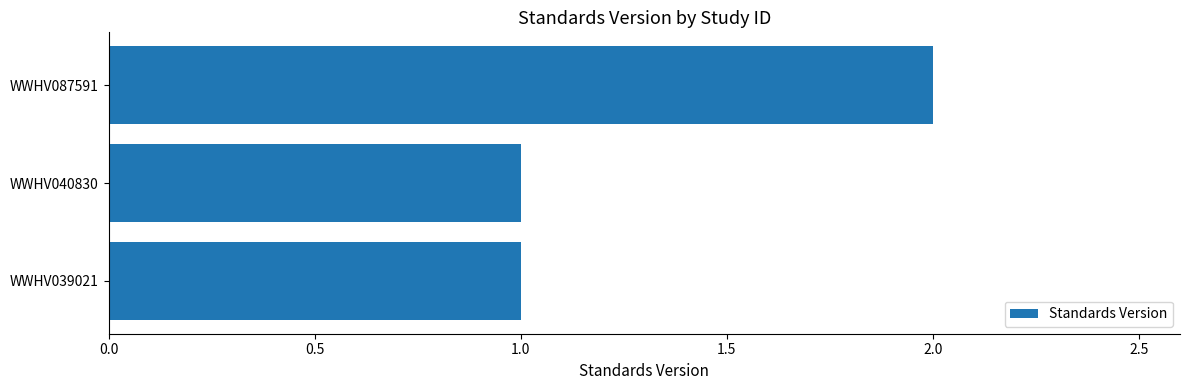

Does the chart contain any negative values?

No